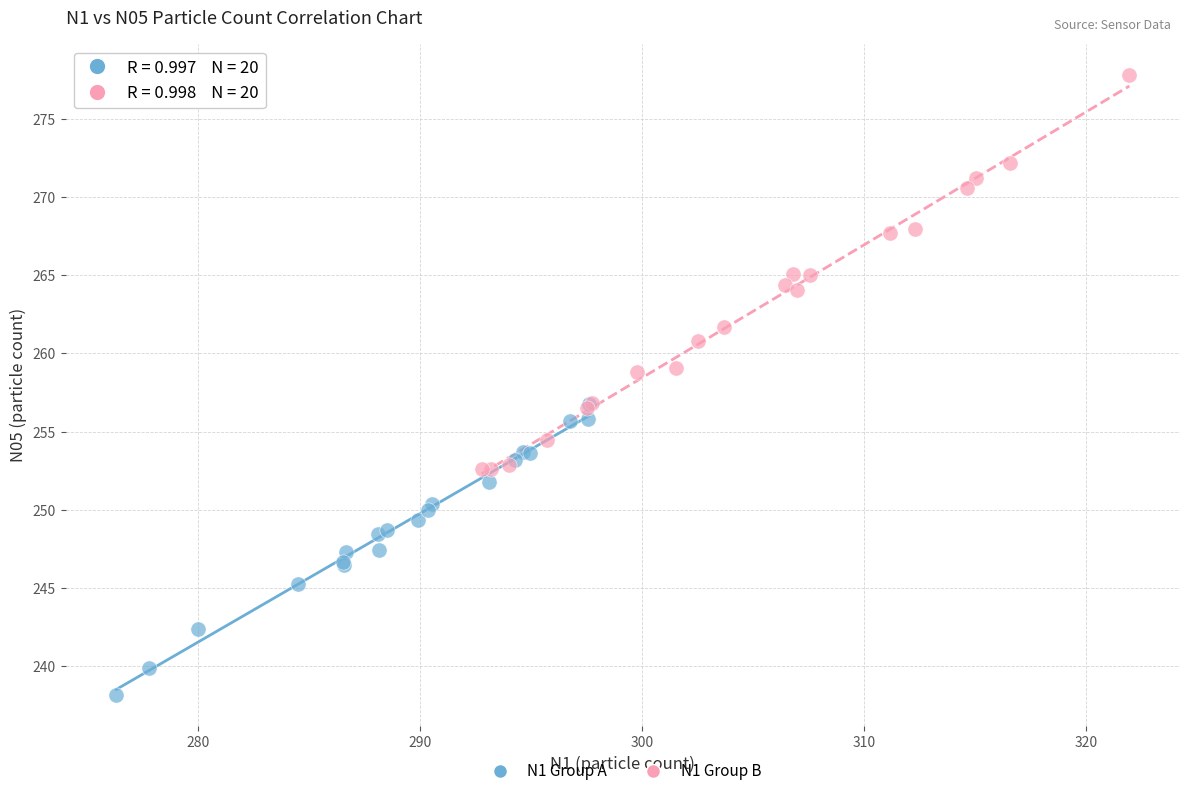

What are all the series names shown in the legend?

N1 Group A, N1 Group B